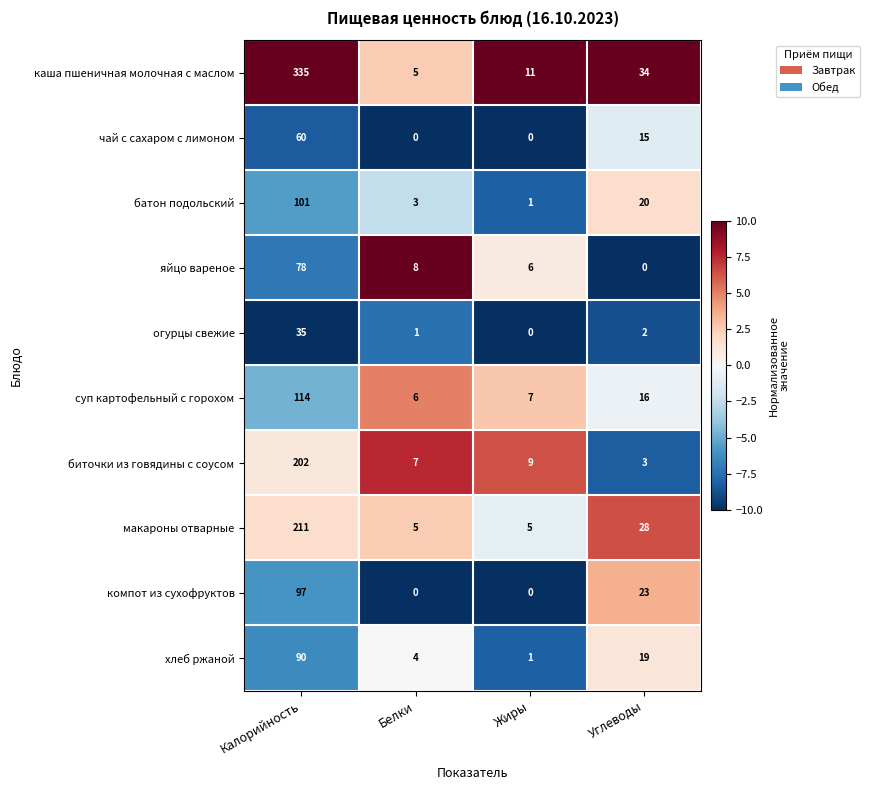

What is the difference between the maximum and minimum values in the хлеб ржаной series?

89